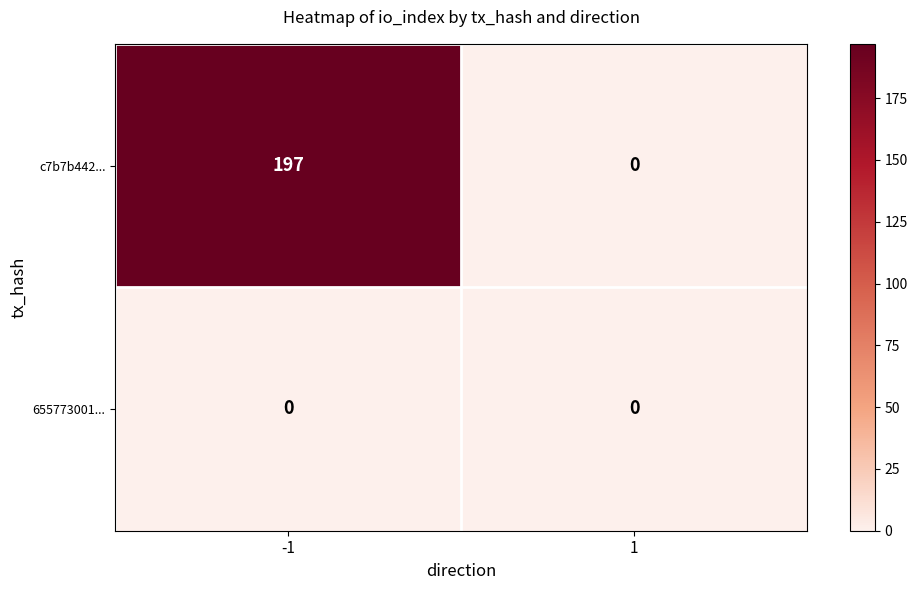

At -1, list the series in order from largest to smallest.

c7b7b442..., 655773001...